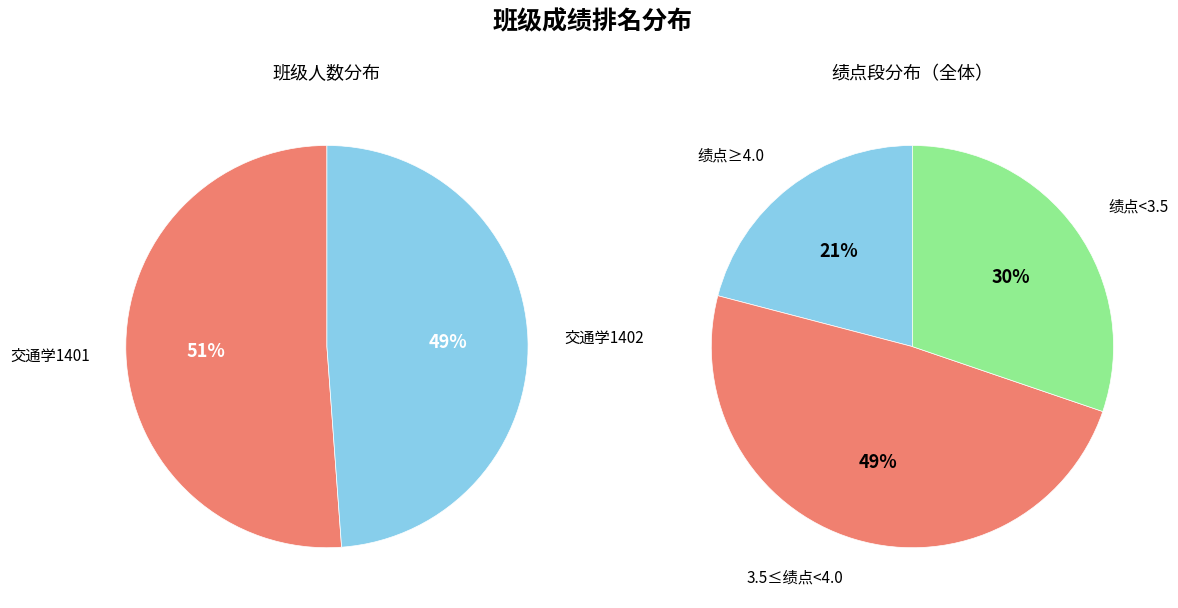

To the nearest percent, what is the combined percentage of 交通学1401 and 交通学1402?

100%